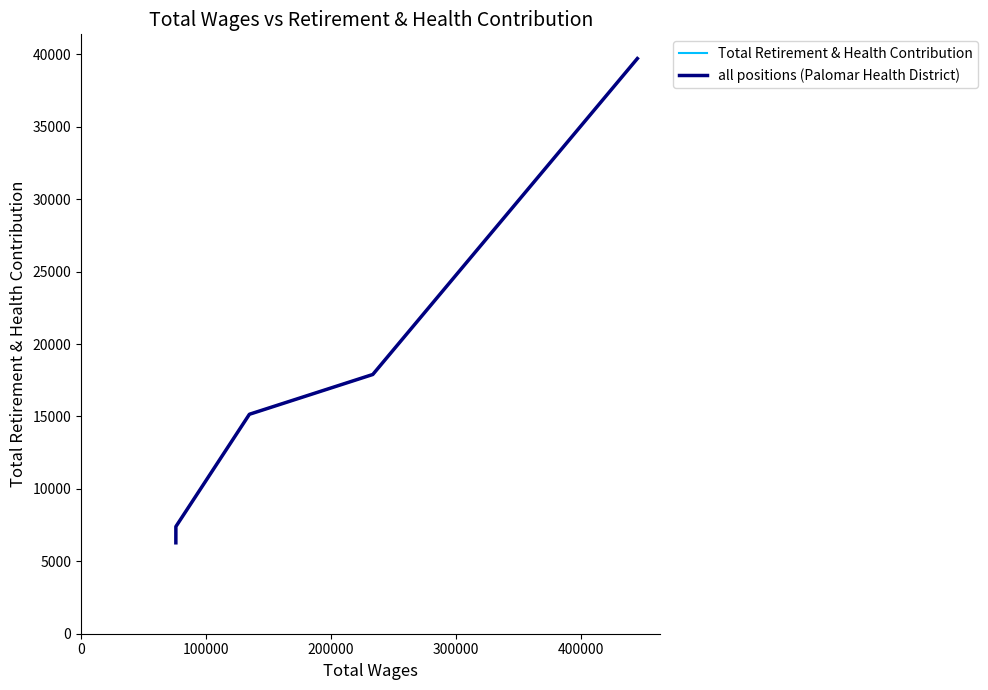

True or false: Total Retirement & Health Contribution and all positions (Palomar Health District) cross at least once.

False